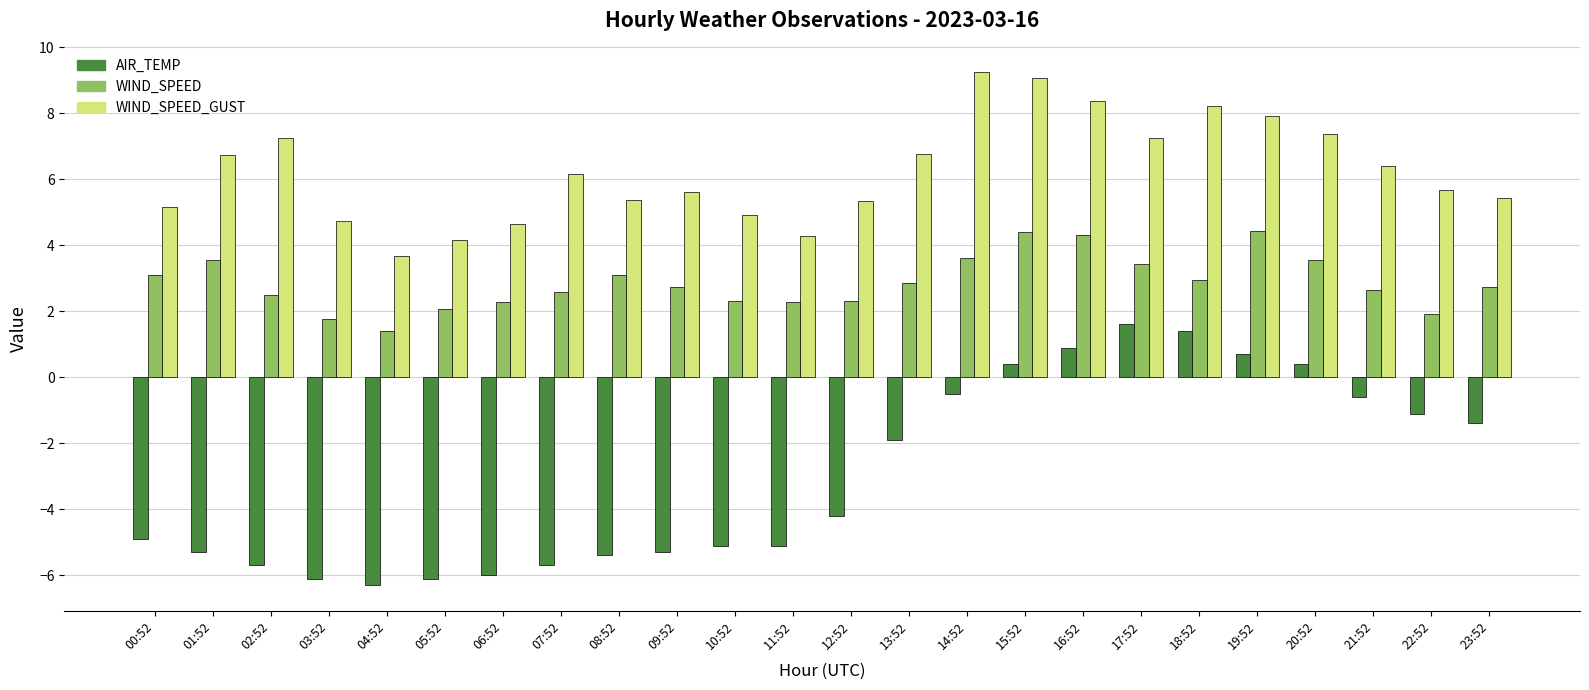

What is the label of the 24th bar from the right?

00:52